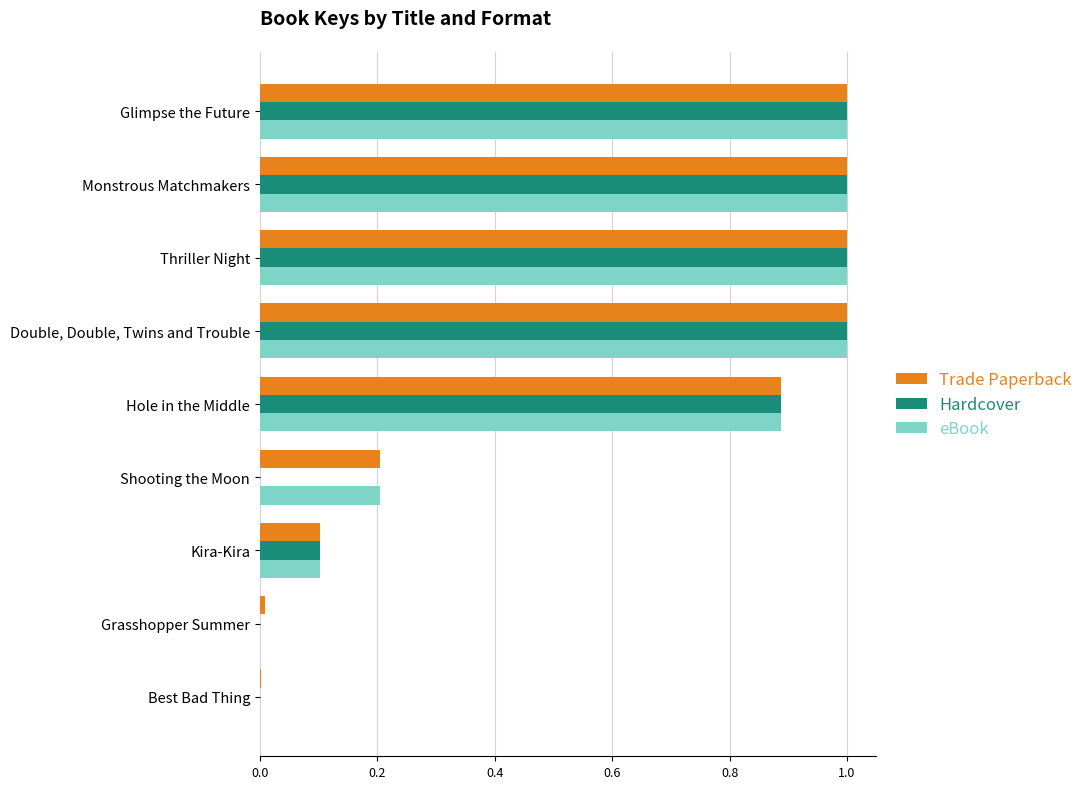

What is the sum of all Hardcover values?

5.0